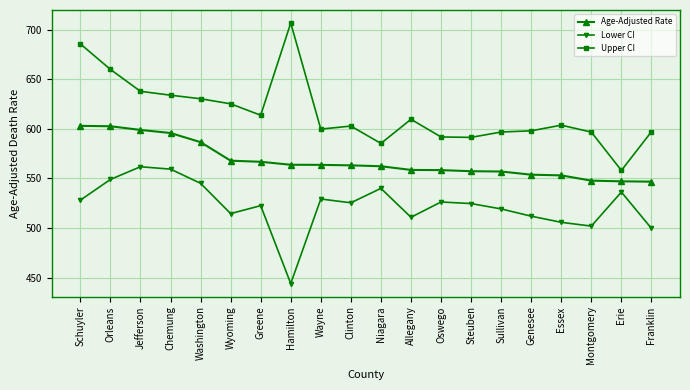

The value of Upper CI at Wyoming is 625.2. True or false?

True